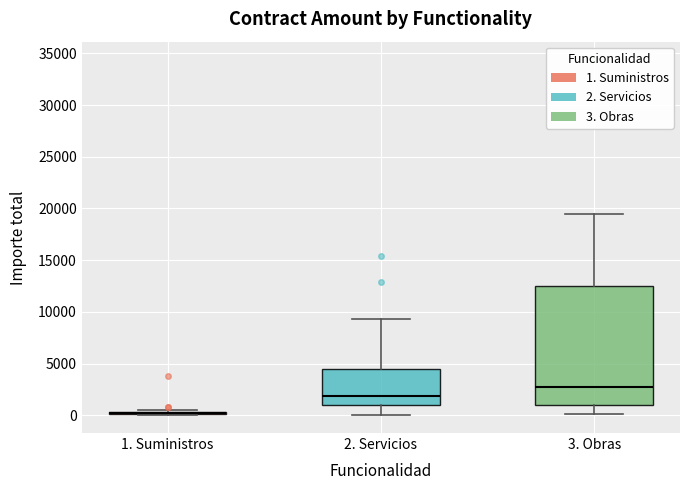

Reading left to right, read every box against the y-axis: the position of its median line, the range the box covers, and the ends of its whiskers. The values are not printed on the chart, so give them approximately, as read against the axis.

1. Suministros: box collapsed to a line at 0, whiskers 0 to 500
2. Servicios: median 2000, box 1000 to 4500, whiskers 0 to 9500
3. Obras: median 2500, box 1000 to 12500, whiskers 0 to 19500